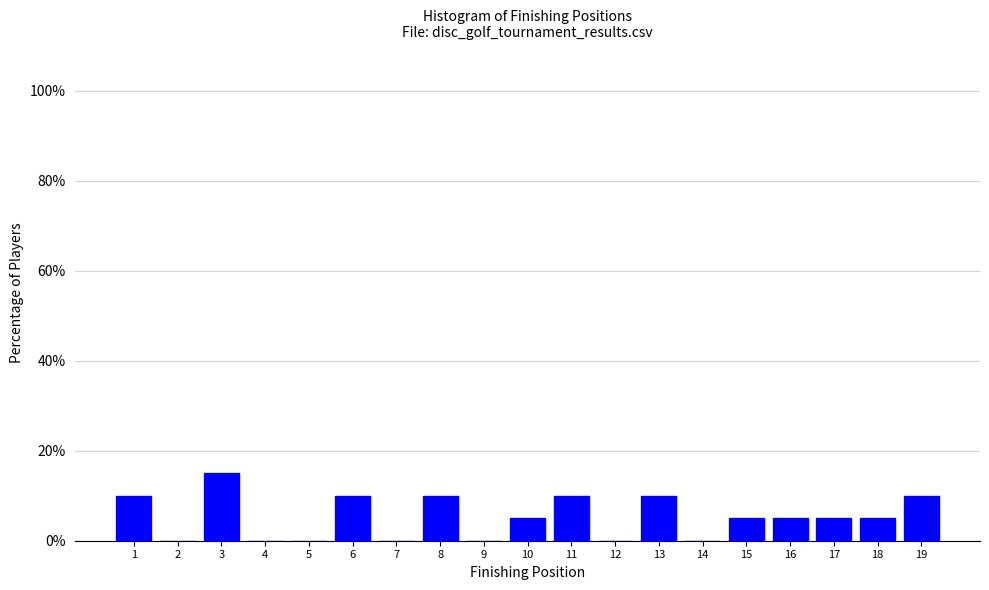

Reading left to right, list all the values displayed in this chart.

1=10	2=0	3=15	4=0	5=0	6=10	7=0	8=10	9=0	10=5	11=10	12=0	13=10	14=0	15=5	16=5	17=5	18=5	19=10